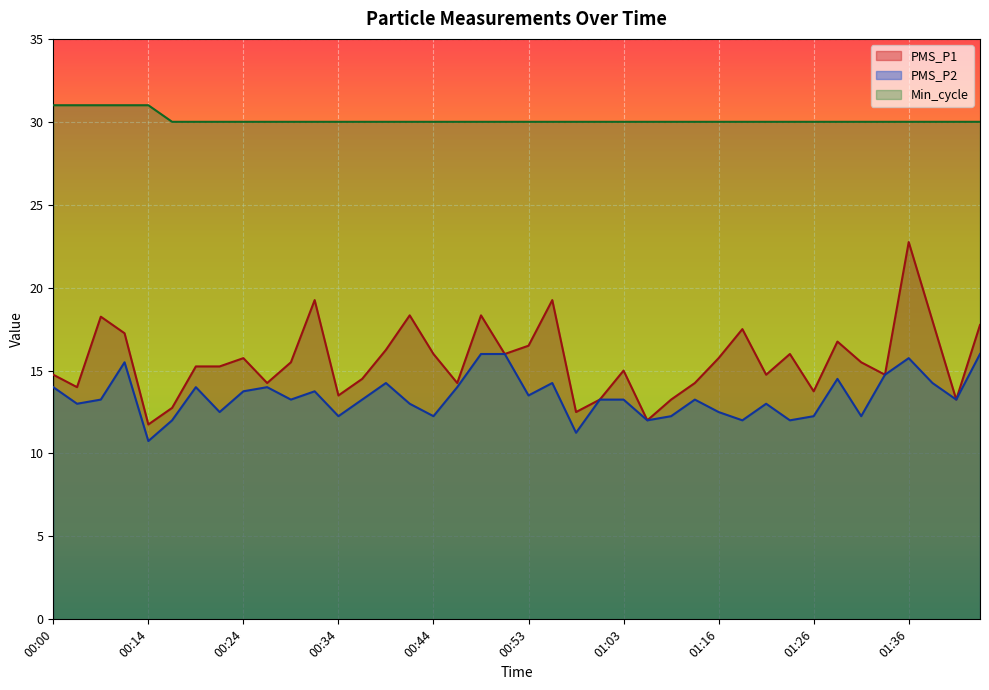

At 00:46, list the series in order from smallest to largest.

PMS_P2, PMS_P1, Min_cycle